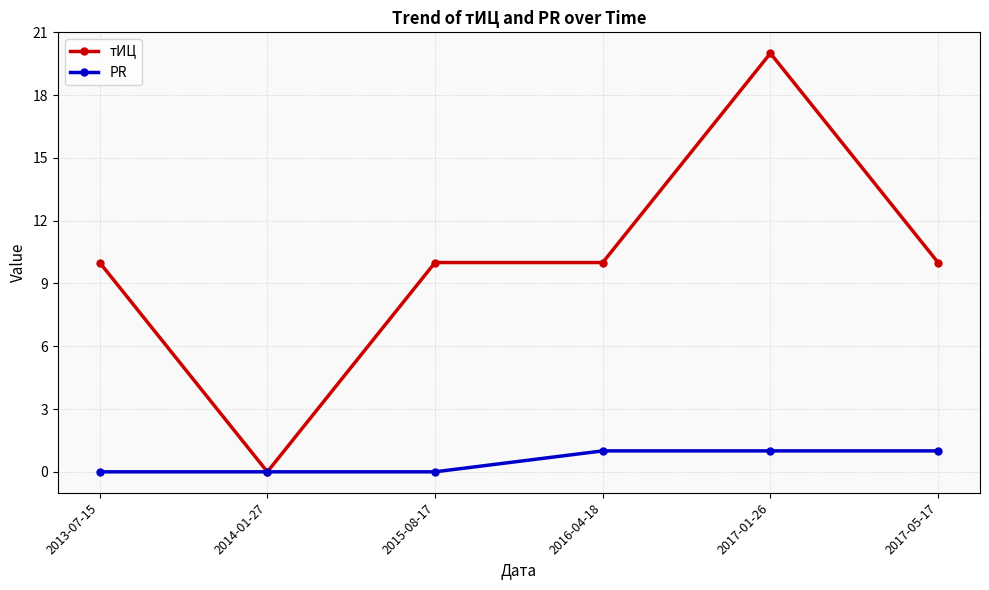

How many series are shown in this chart?

2